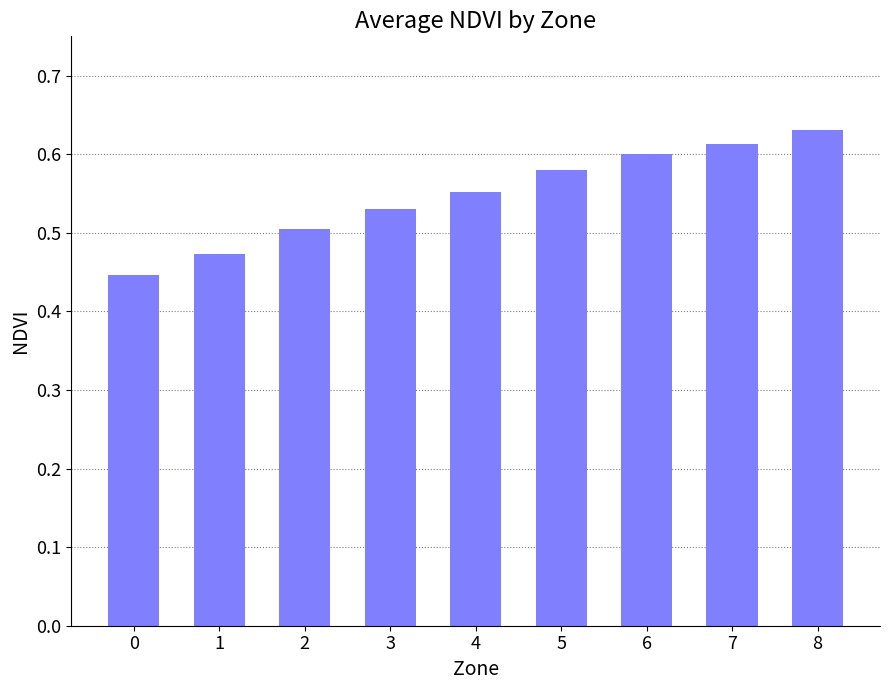

Count the values in the range 0 to 1.

9